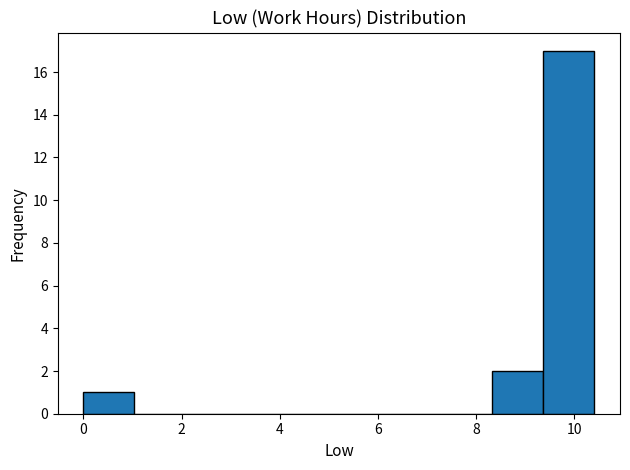

Reading left to right, list every bar in this chart as the range it spans on the x-axis followed by its height. Neither the bar edges nor the heights are printed on the chart, so give them approximately, as read against the axes.

0.0 to 1.0: 1
1.0 to 2.0: 0
2.0 to 3.2: 0
3.2 to 4.2: 0
4.2 to 5.2: 0
5.2 to 6.2: 0
6.2 to 7.2: 0
7.2 to 8.4: 0
8.4 to 9.4: 2
9.4 to 10.4: 17